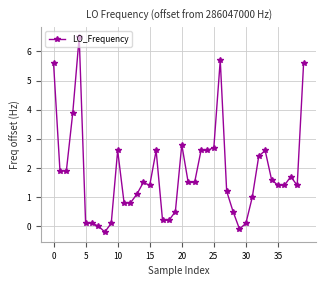

Reading right to left, what are all the values shown in this chart?

5.6	1.4	1.7	1.4	1.4	1.6	2.6	2.4	1.0	0.1	-0.1	0.5	1.2	5.7	2.7	2.6	2.6	1.5	1.5	2.8	0.5	0.2	0.2	2.6	1.4	1.5	1.1	0.8	0.8	2.6	0.1	-0.2	0.0	0.1	0.1	6.5	3.9	1.9	1.9	5.6